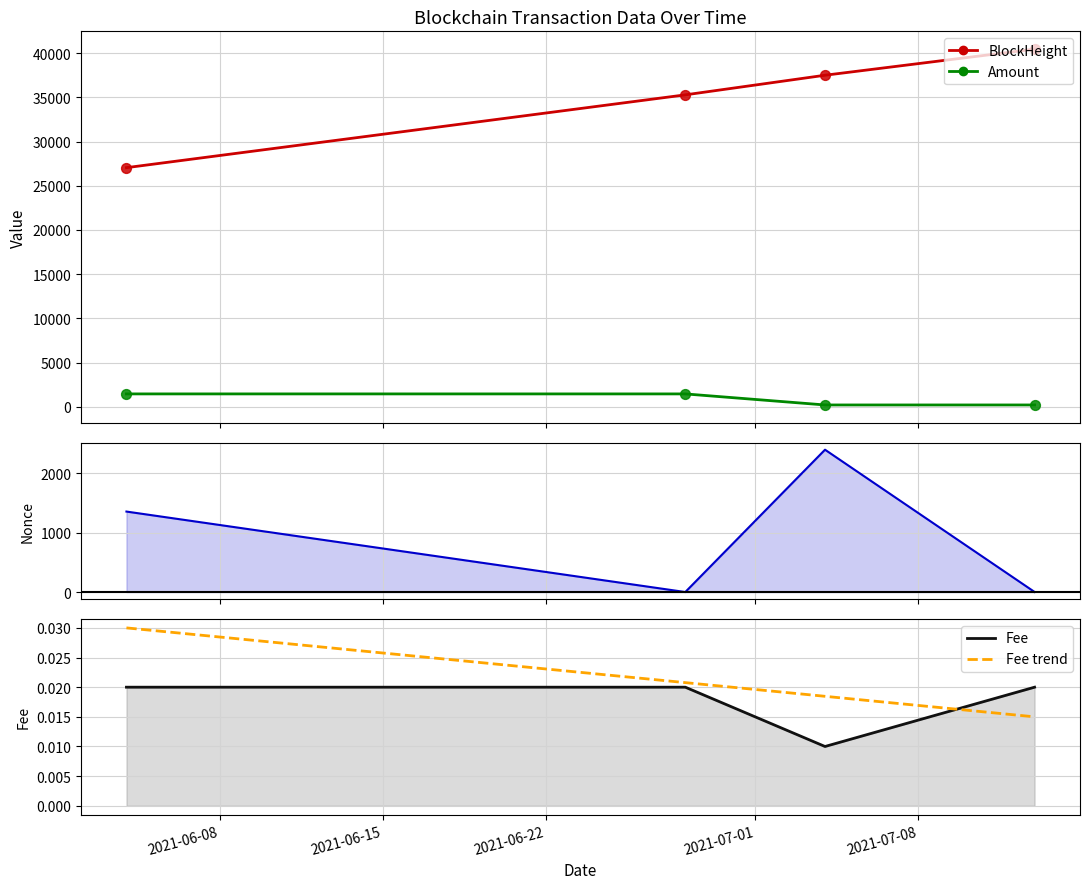

Which series has the widest spread of Y values?

BlockHeight